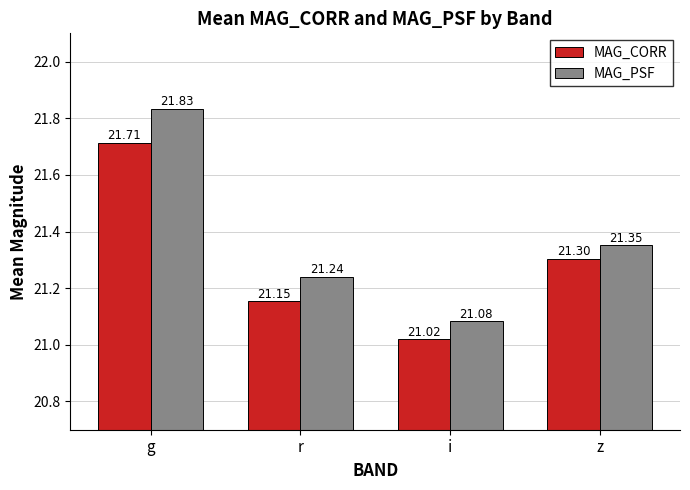

What is the average value of the MAG_PSF series?

21.4